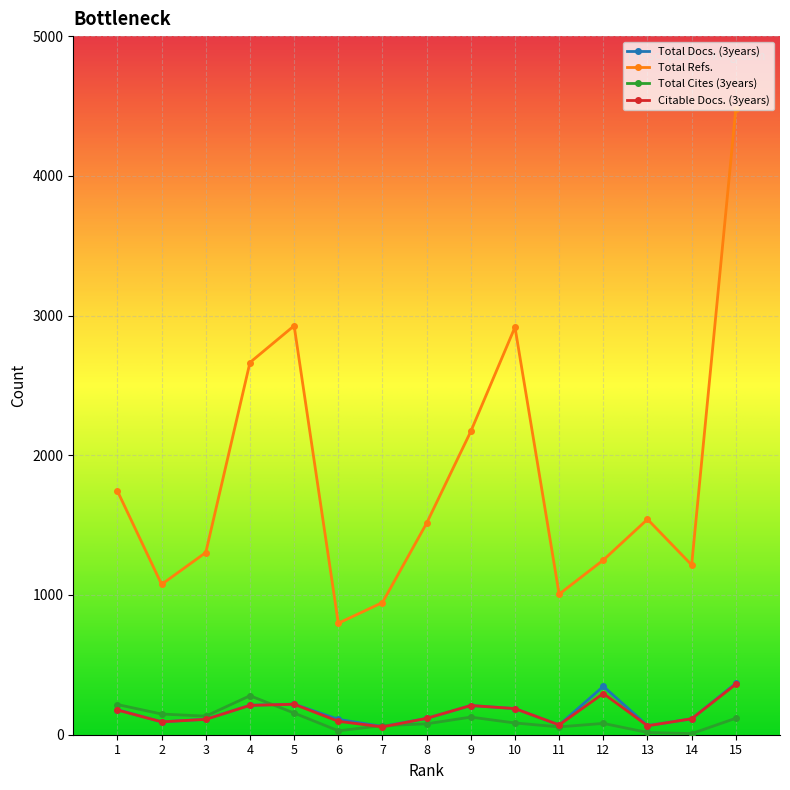

At which category is the sum across all series the highest?

15